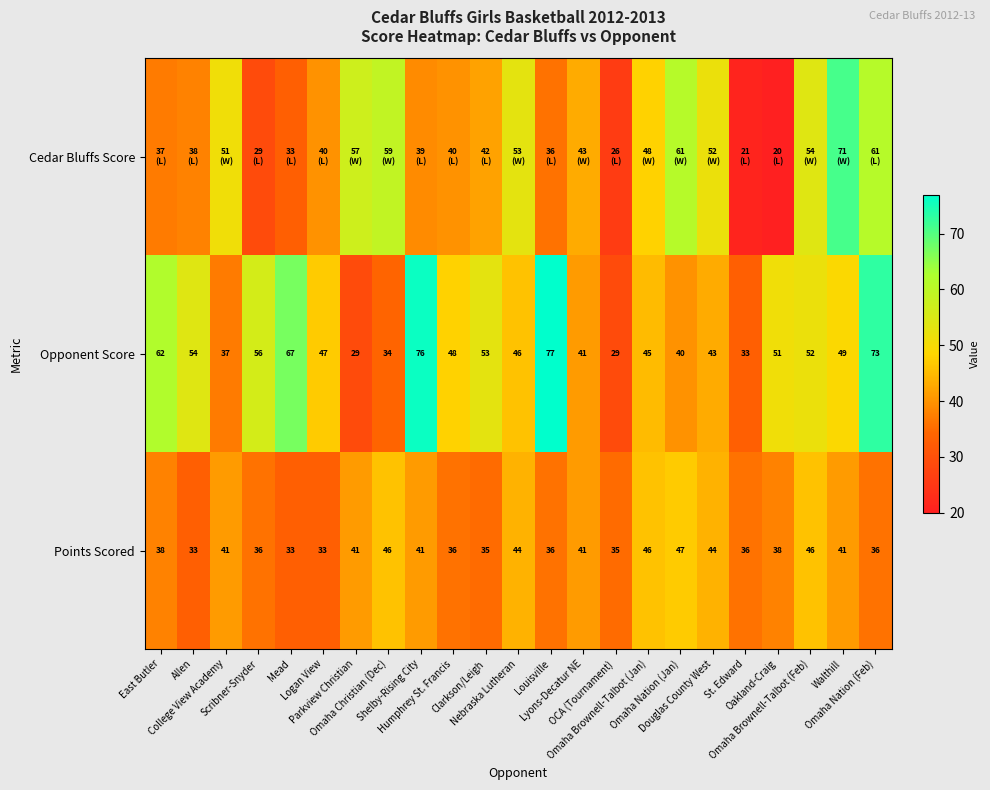

What is the difference between the highest and lowest values at Scribner-Snyder?

27